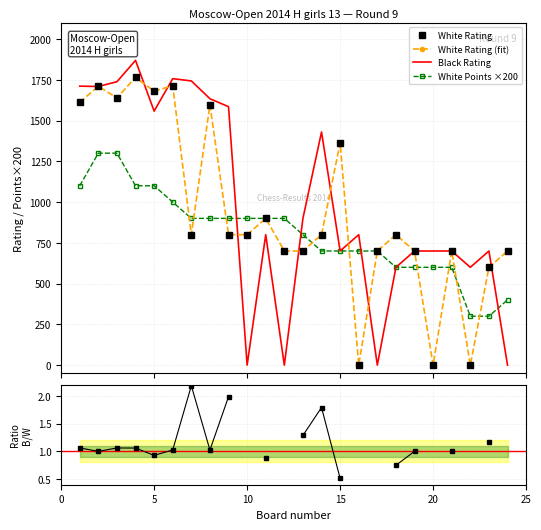

What is the value of the Black Rating point at the 16th from the left?

800